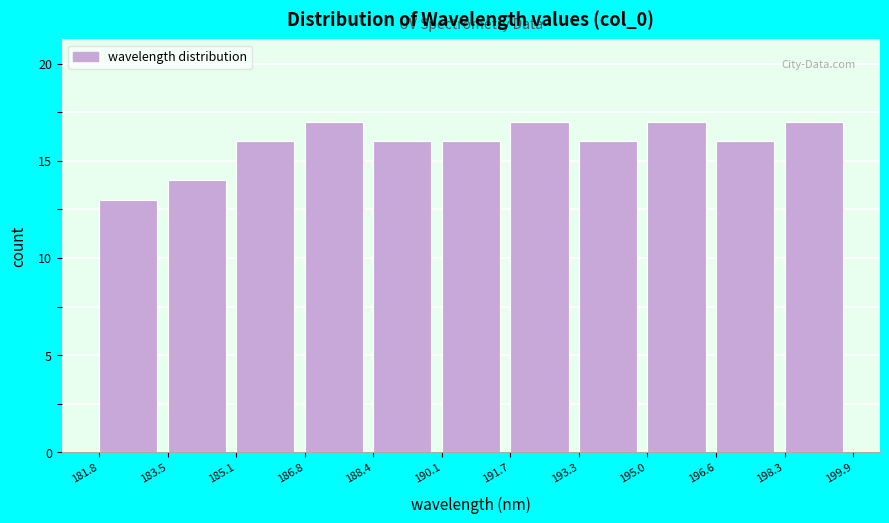

Reading left to right, transcribe this chart: for each bar, give the range it covers on the x-axis and its height. The values are not printed on the chart, so give them approximately, as read against the axis.

181.8 to 183.5: 13
183.5 to 185.1: 14
185.1 to 186.8: 16
186.8 to 188.4: 17
188.4 to 190.1: 16
190.1 to 191.7: 16
191.7 to 193.3: 17
193.3 to 195.0: 16
195.0 to 196.6: 17
196.6 to 198.3: 16
198.3 to 199.9: 17